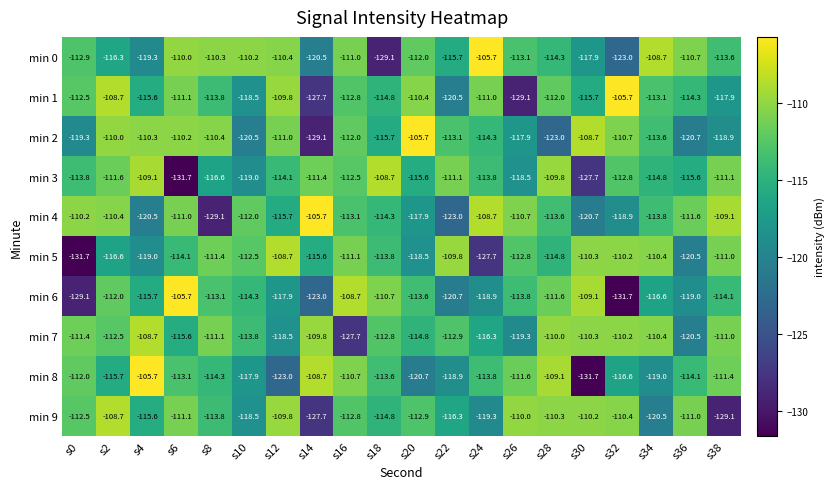

What is the sum of all min 9 values?

-2295.3